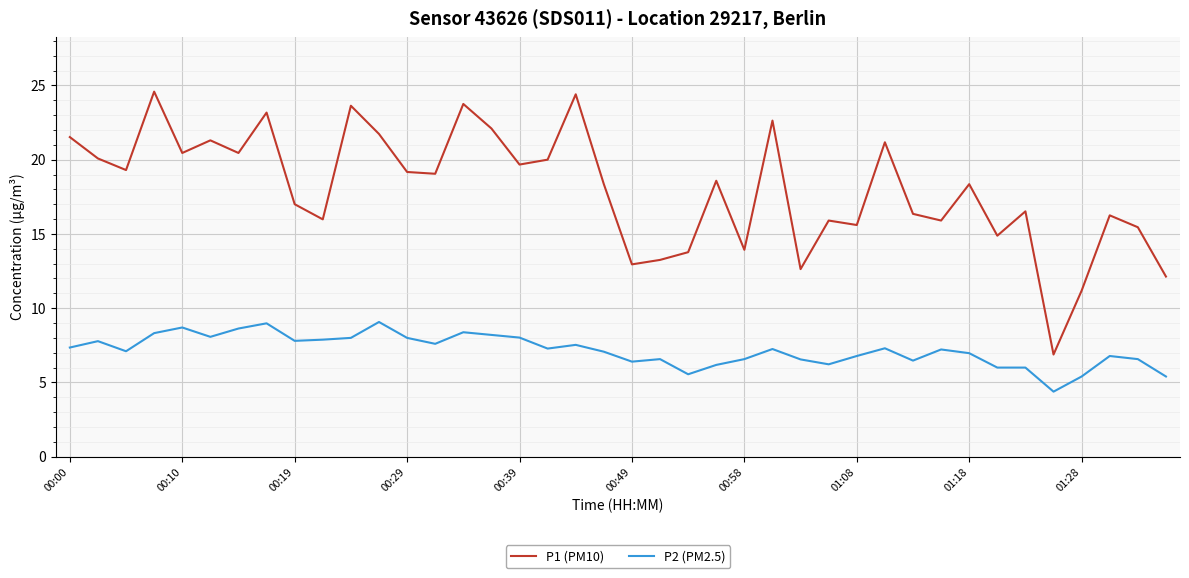

List the series in order of their peak value, highest first.

P1 (PM10), P2 (PM2.5)